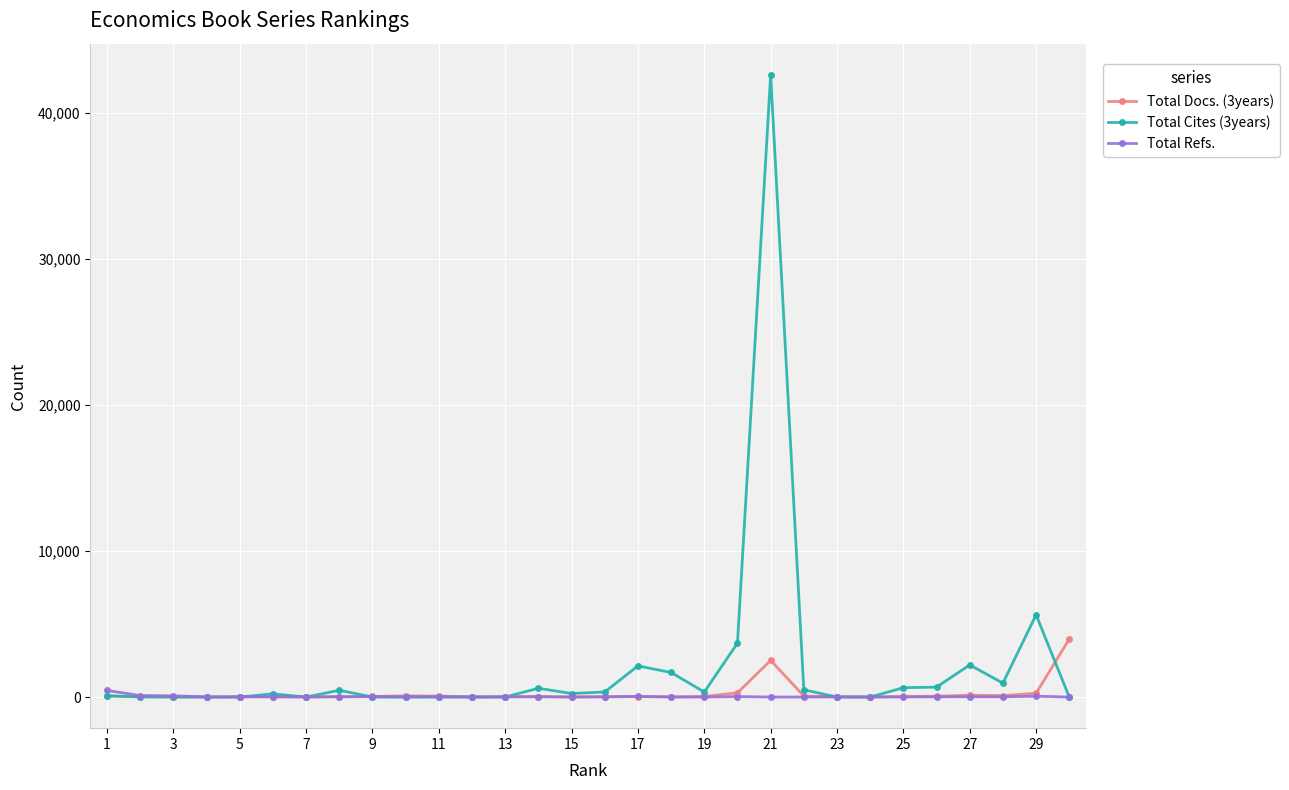

True or false: Total Cites (3years) and Total Docs. (3years) cross at least once.

True